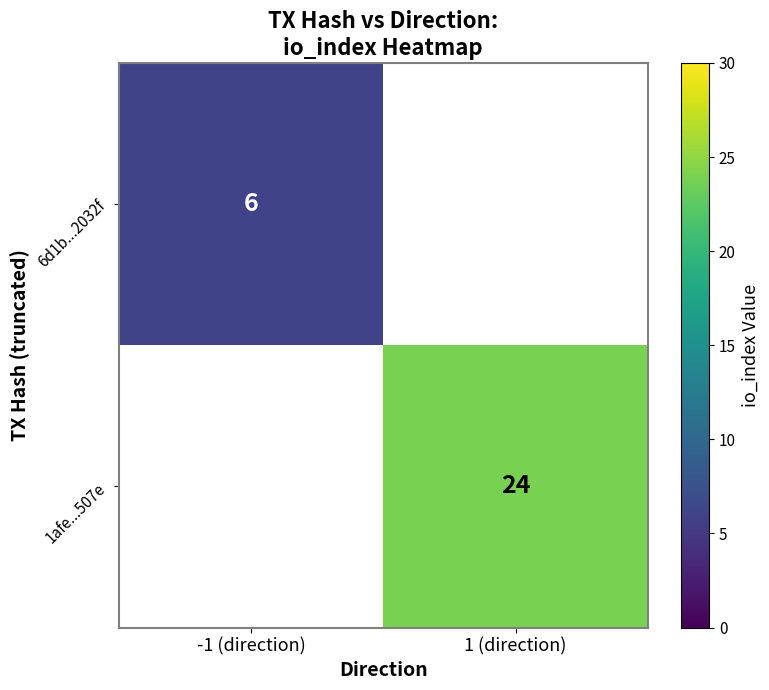

The 6d1b...2032f series shows 6 at -1 (direction). True or false?

True